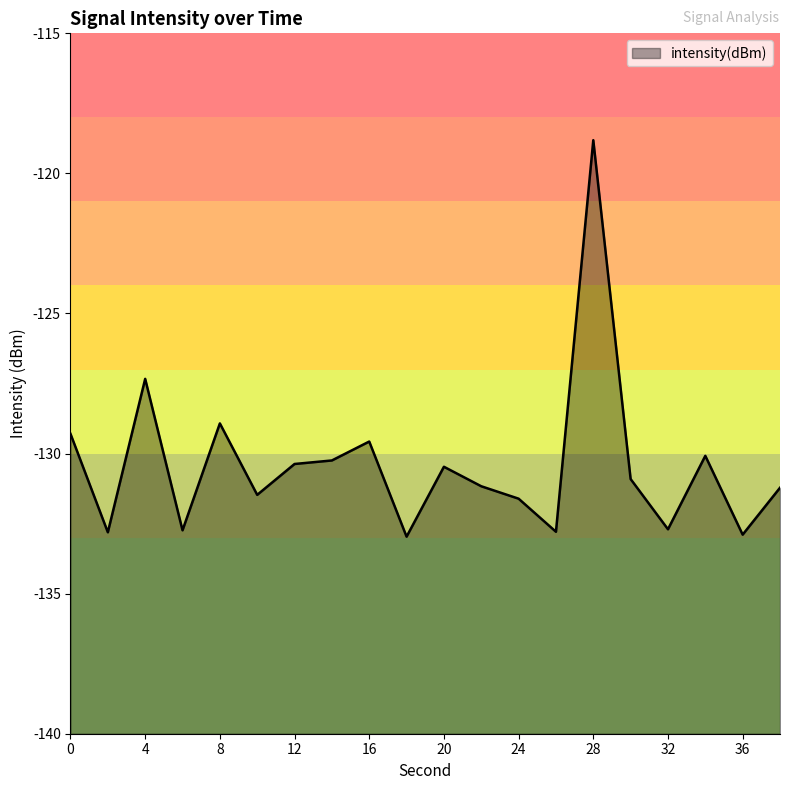

At which category does the chart reach its minimum across all series?

18